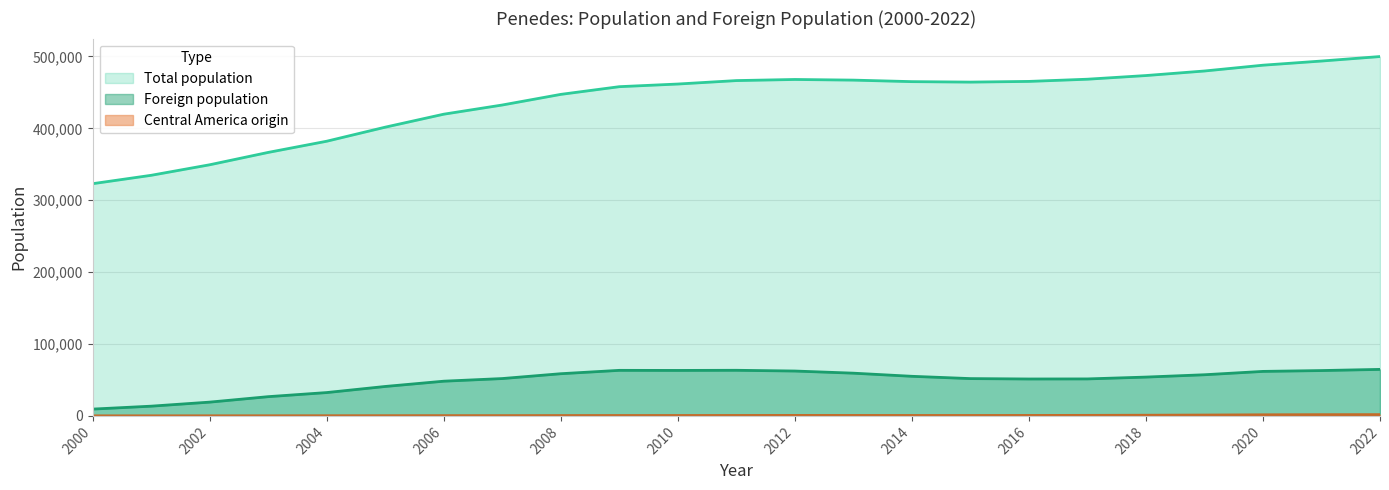

True or false: Foreign population and Total population intersect in this chart.

False